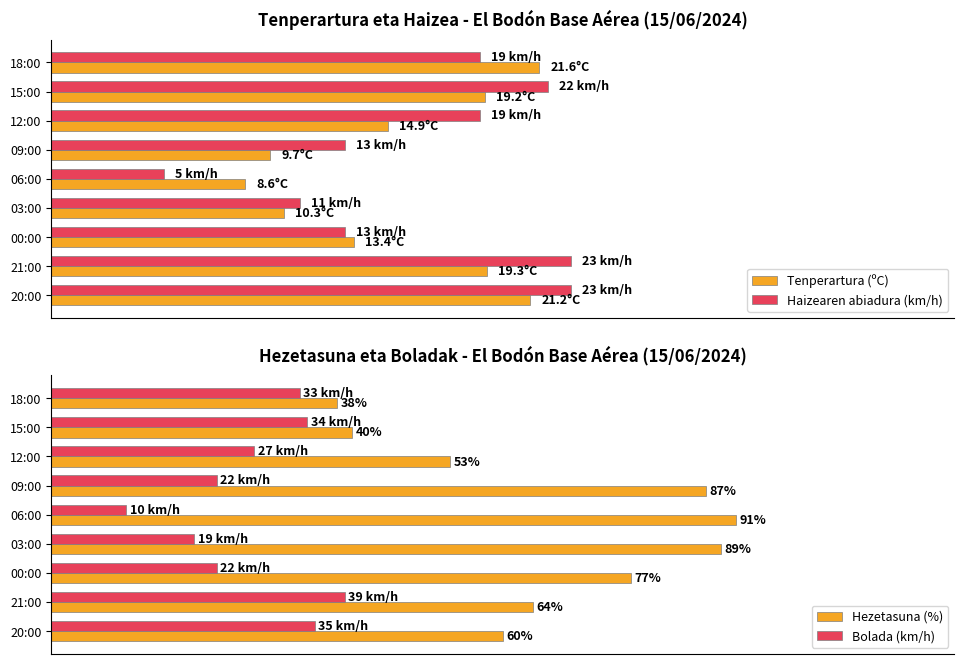

What are all the series names shown in the legend?

Tenperartura (ºC), Haizearen abiadura (km/h), Hezetasuna (%), Bolada (km/h)